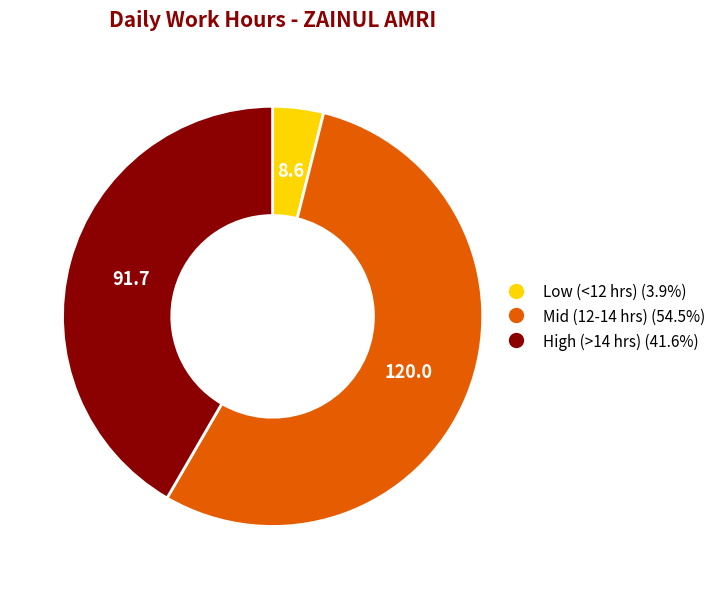

How many segments does this pie chart have?

3